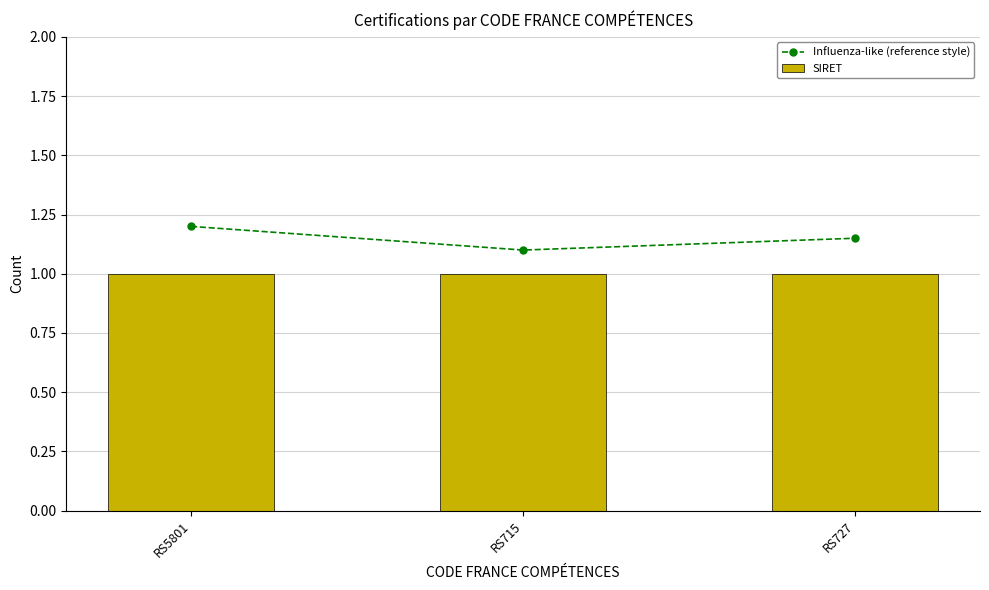

What is the label of the 1st bar from the right?

RS727